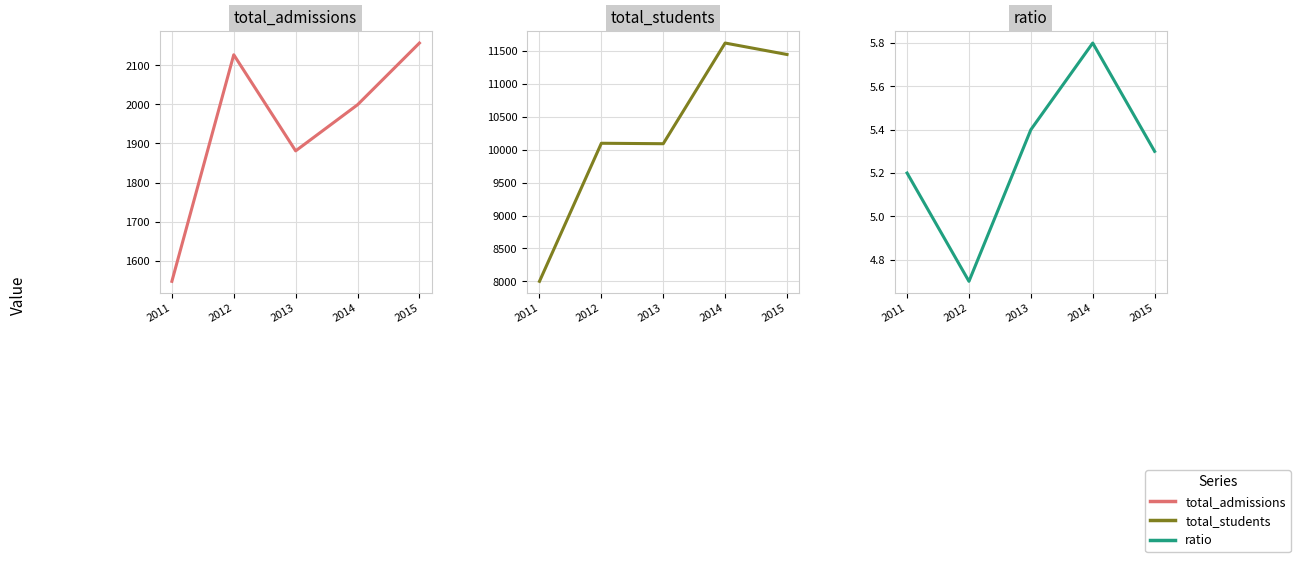

Which series has the largest range (max minus min)?

total_students